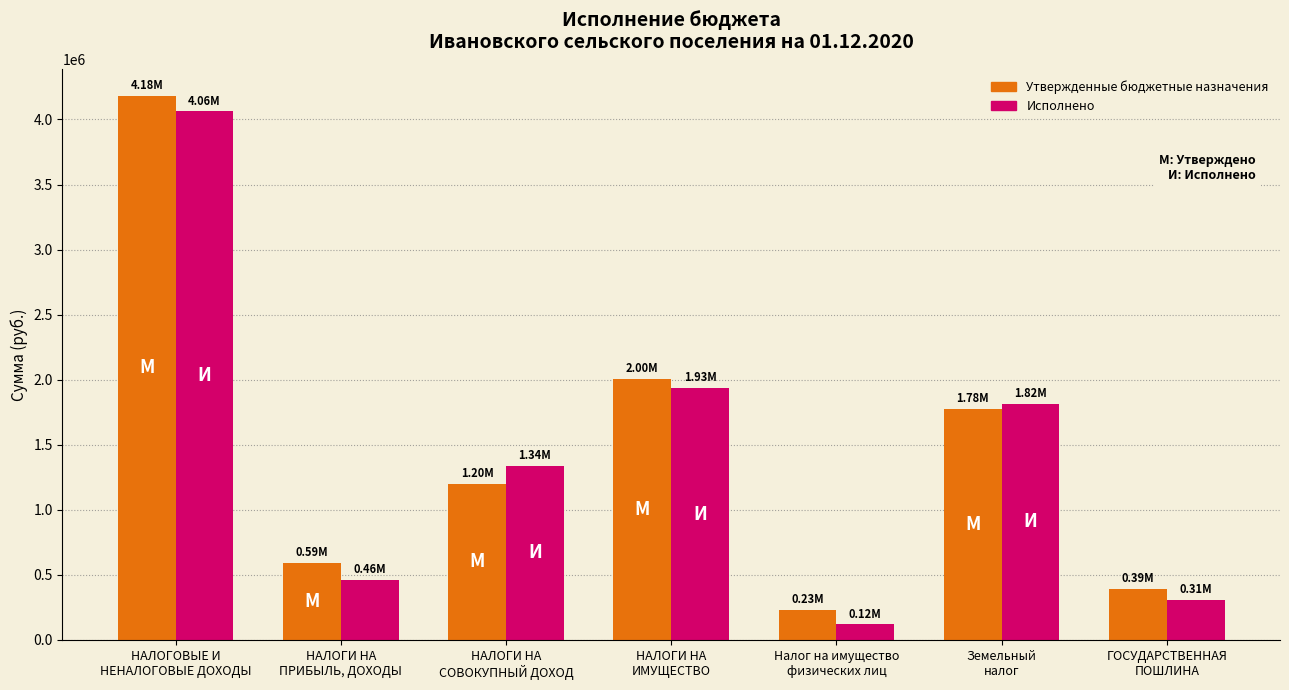

Are the bars grouped side by side (vs. stacked)?

Yes